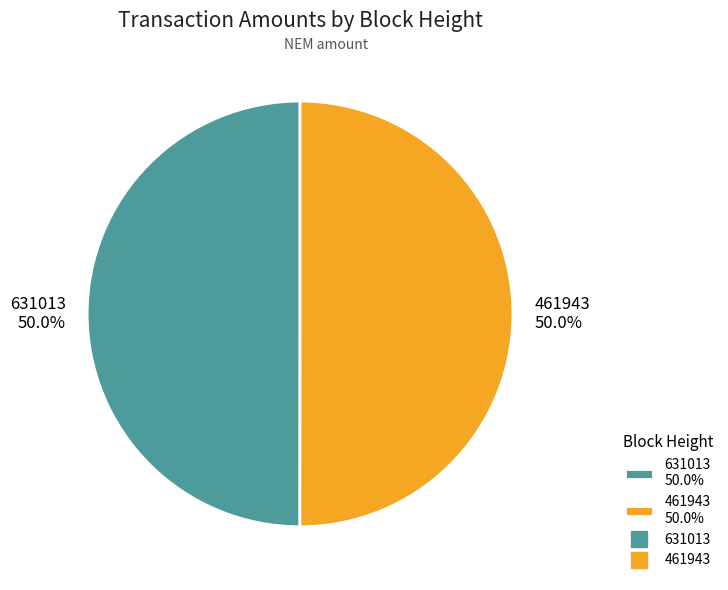

What is the ratio of the value at 461943 to the value at 631013?

1.0